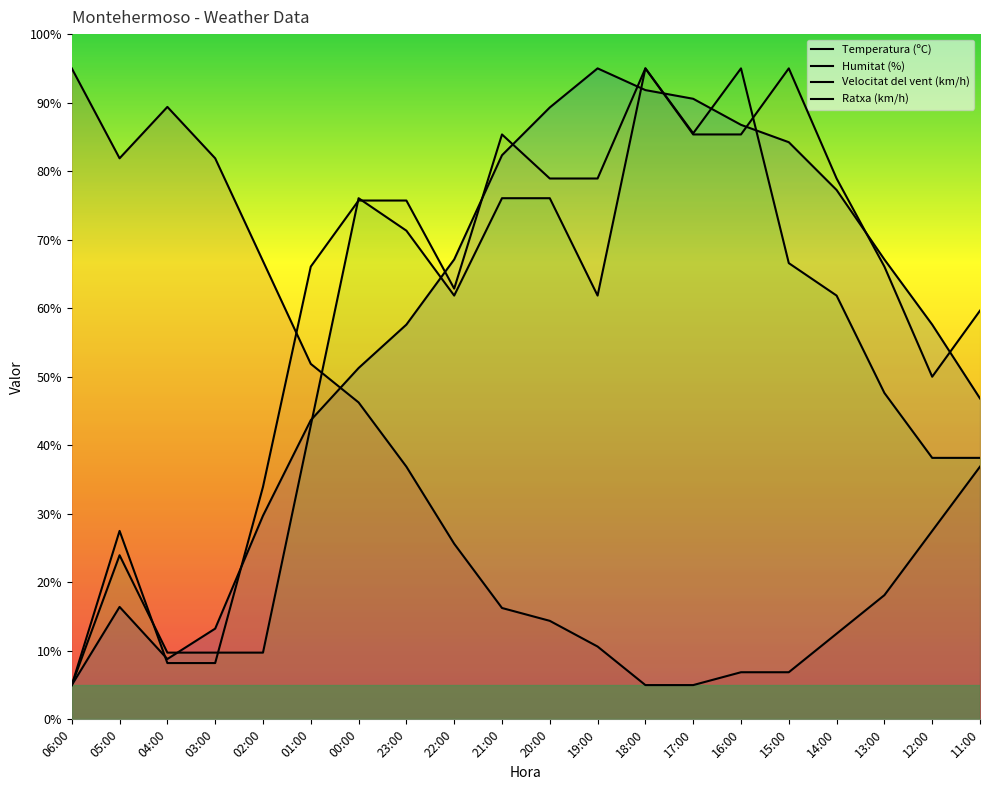

What value does the Velocitat del vent (km/h) series have at 12:00?

38.2